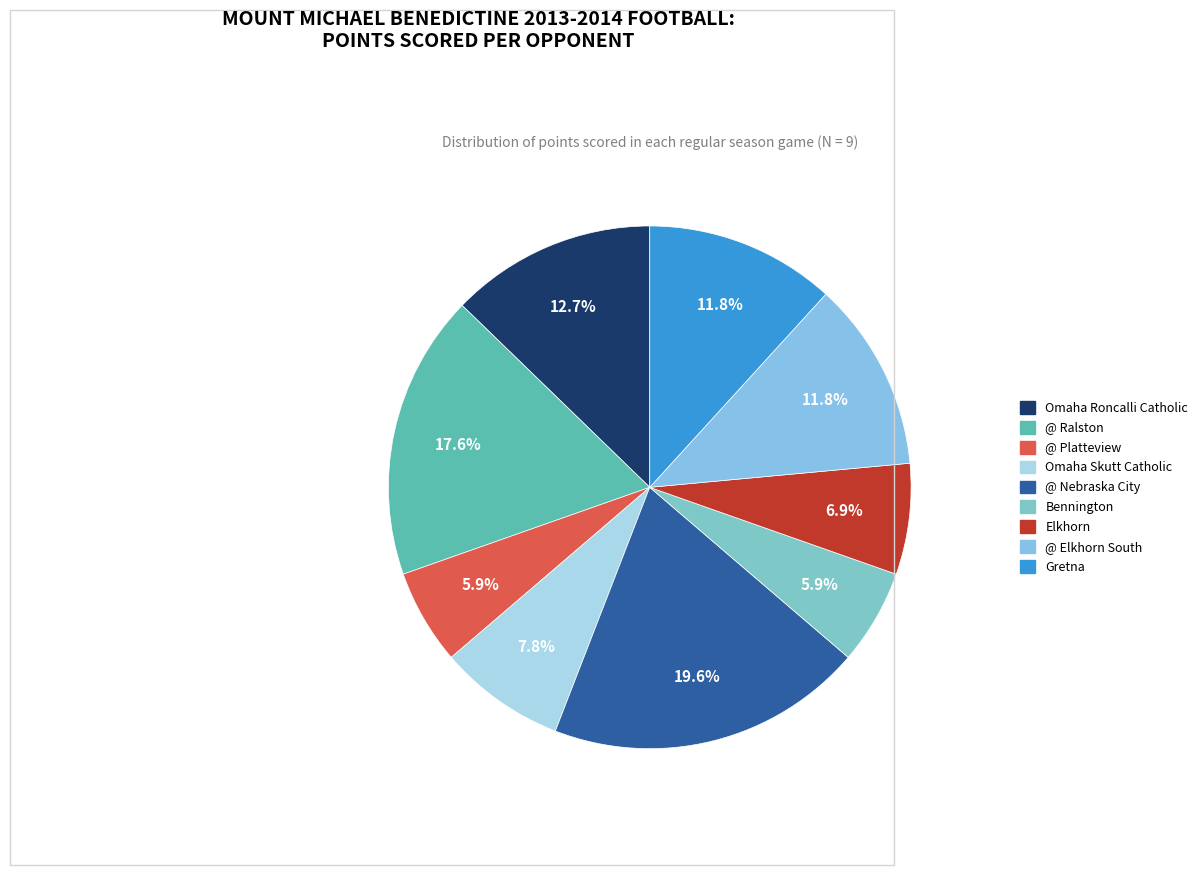

What is the ratio of the value at Bennington to the value at @ Platteview?

1.0